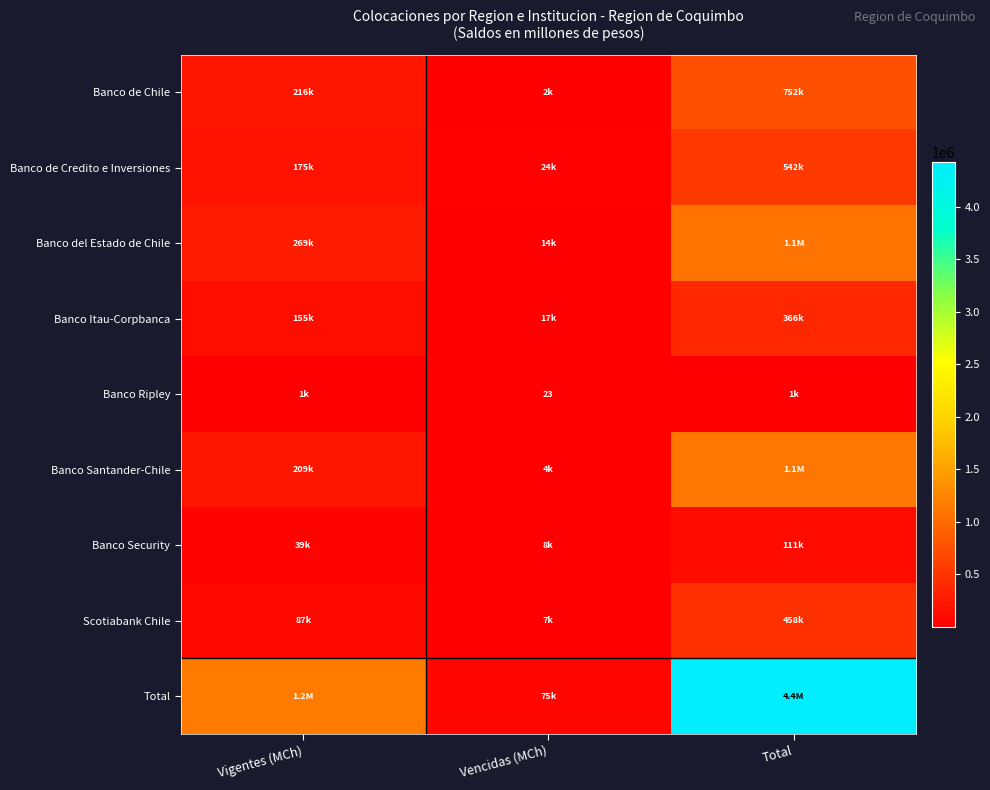

What is the total value across all series at Total?

8850241.5